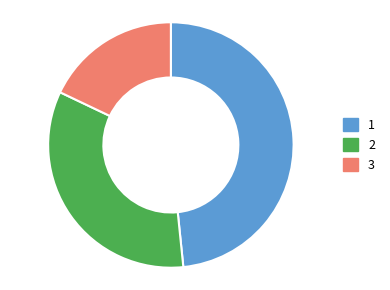

Is there any slice that represents more than half of the pie?

No